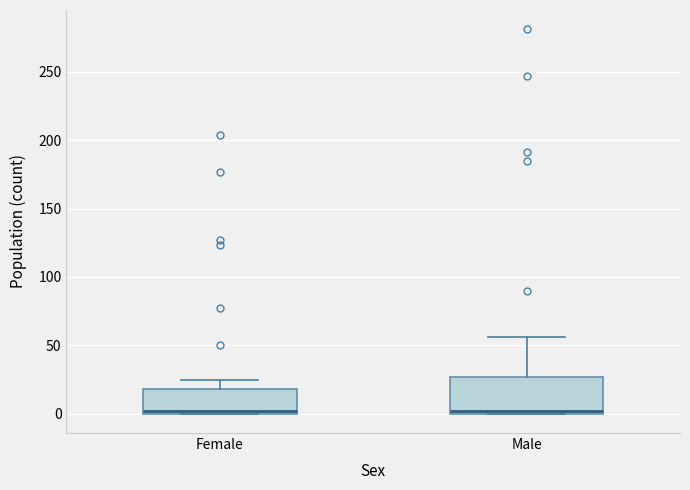

Reading left to right, read every box against the y-axis: the position of its median line, the range the box covers, and the ends of its whiskers. The values are not printed on the chart, so give them approximately, as read against the axis.

Female: median 0 (just above the box's lower edge), box 0 to 20, whiskers 0 to 25
Male: median 0 (just above the box's lower edge), box 0 to 25, whiskers 0 to 55